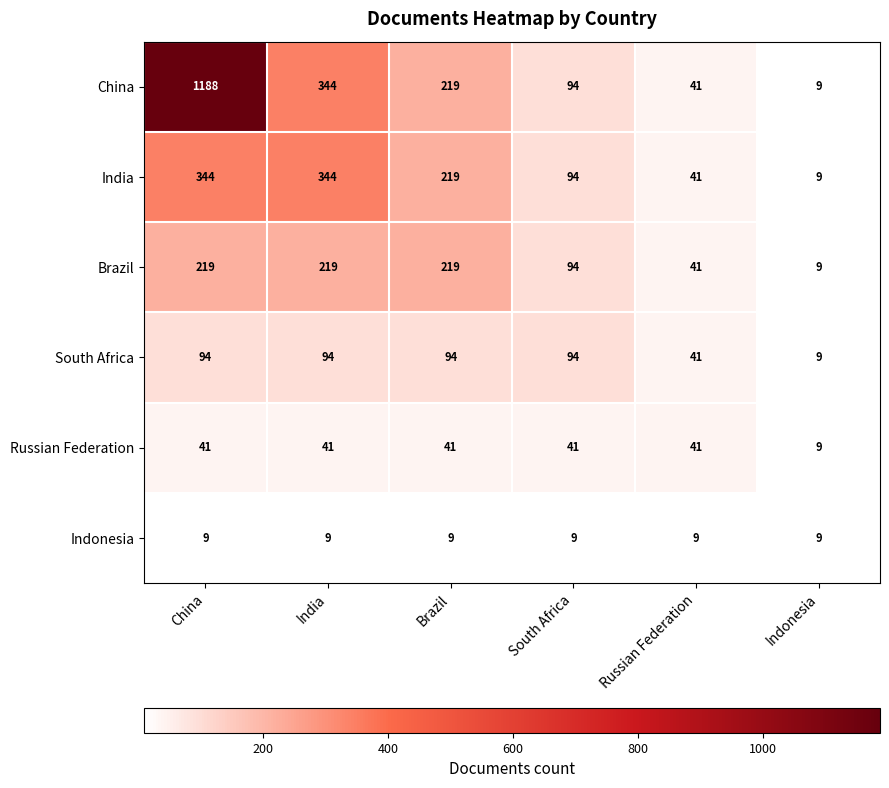

Count the number of data series in this chart.

6